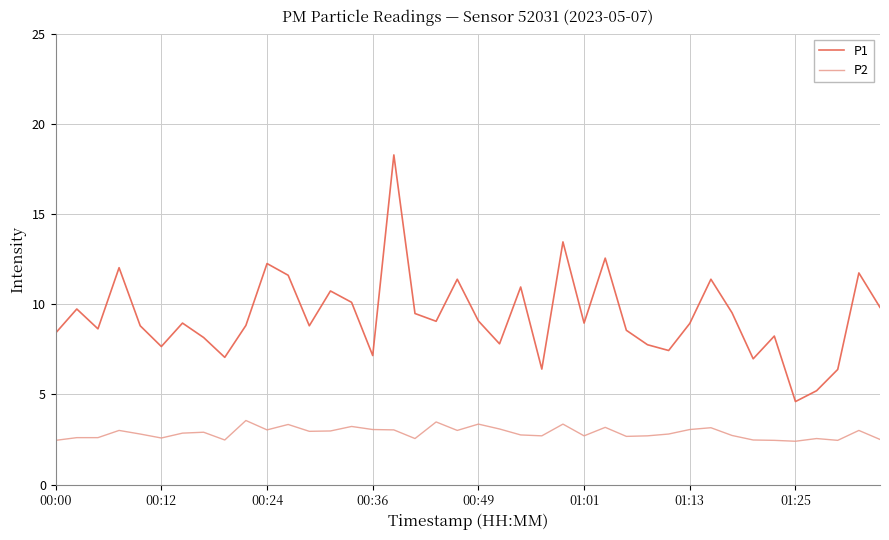

What is the minimum value for P2?

2.4